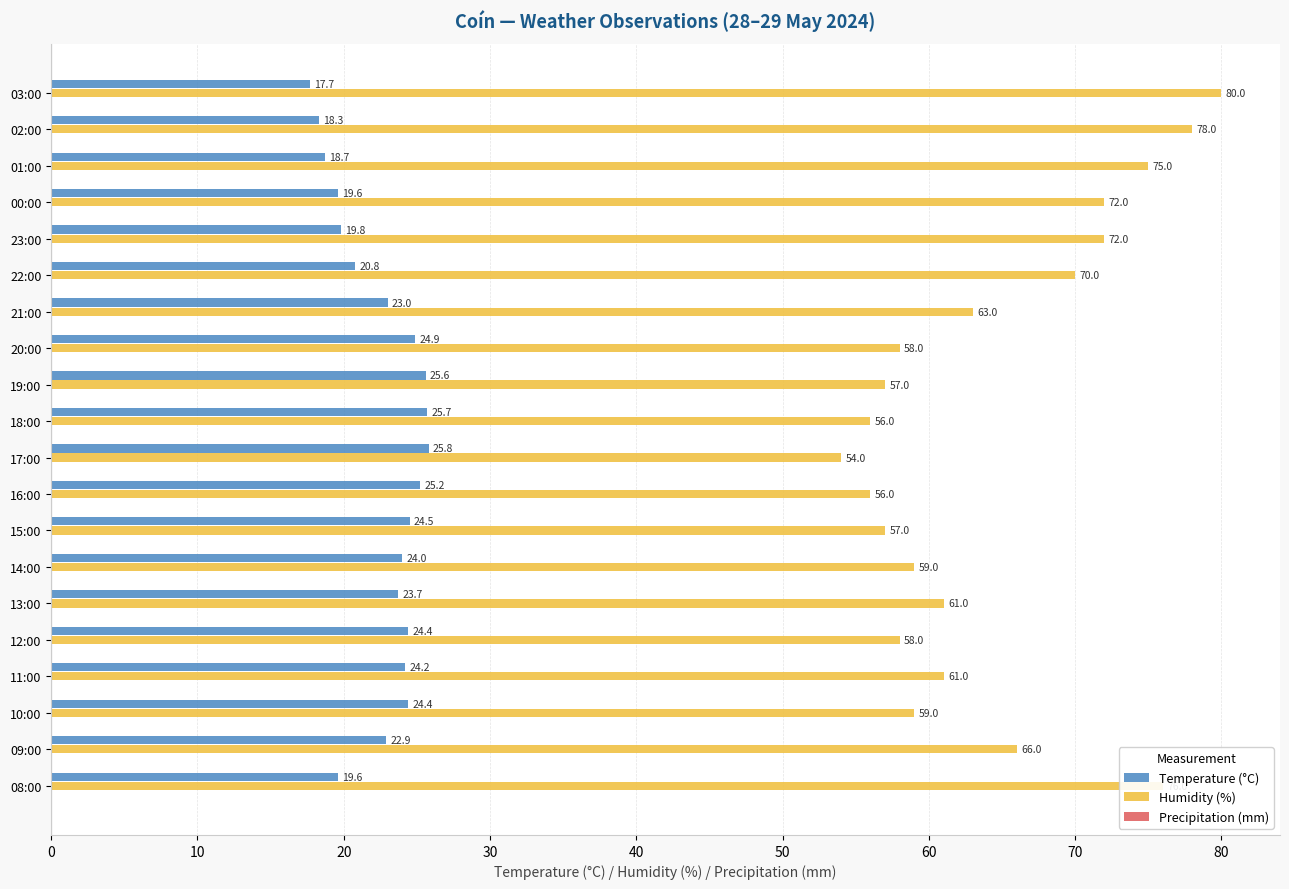

True or false: Humidity (%) has a value of 91.1 at 20:00.

False